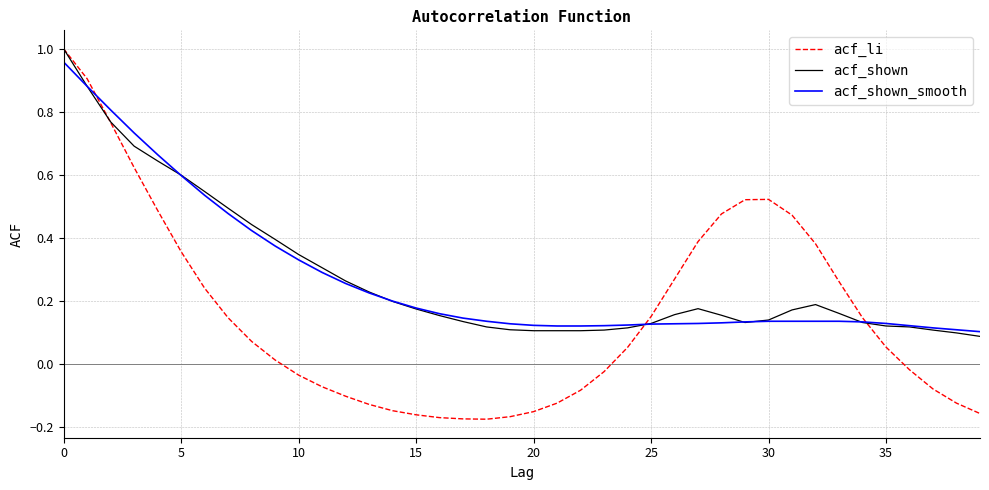

Which series has the largest range (max minus min)?

acf_li